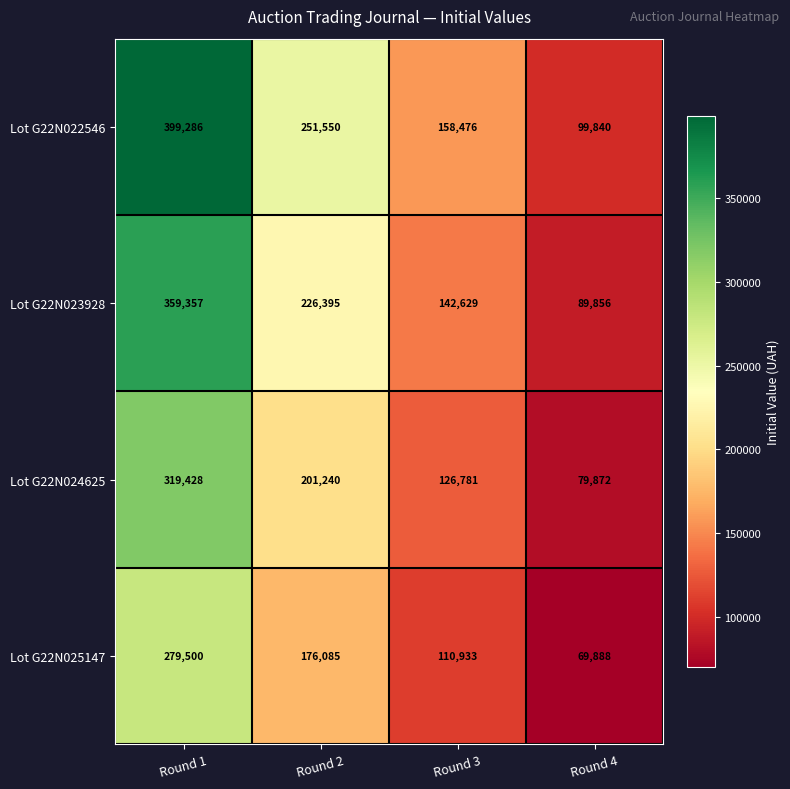

How many values in the Lot G22N025147 series are below 176085?

2